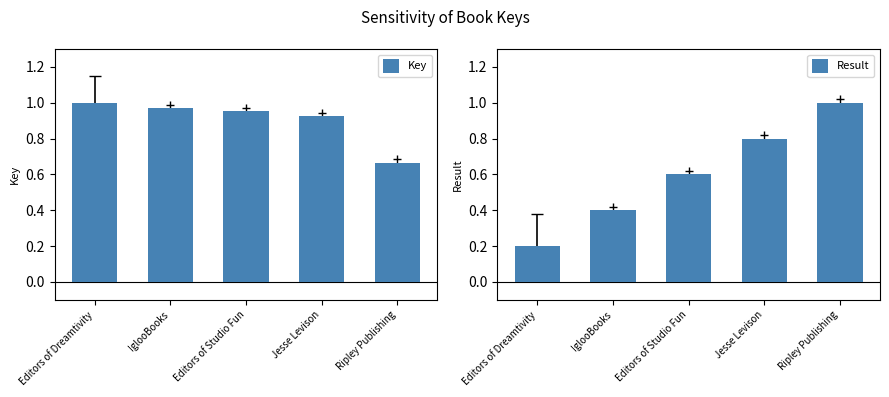

What is the difference between the highest and lowest values at Jesse Levison?

0.1